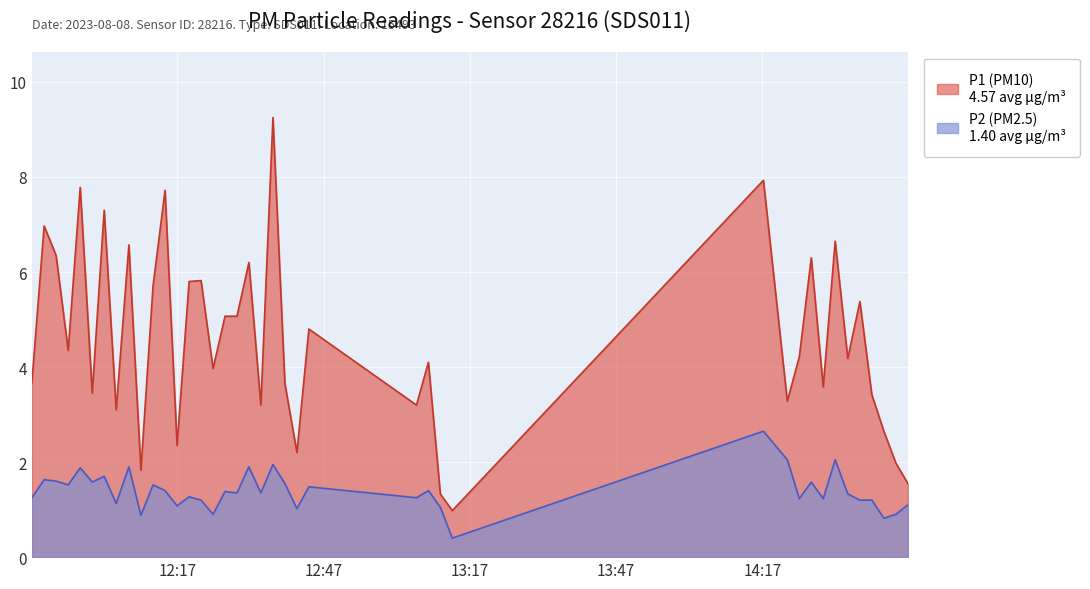

What is the total value across all series at 12:04?

4.2